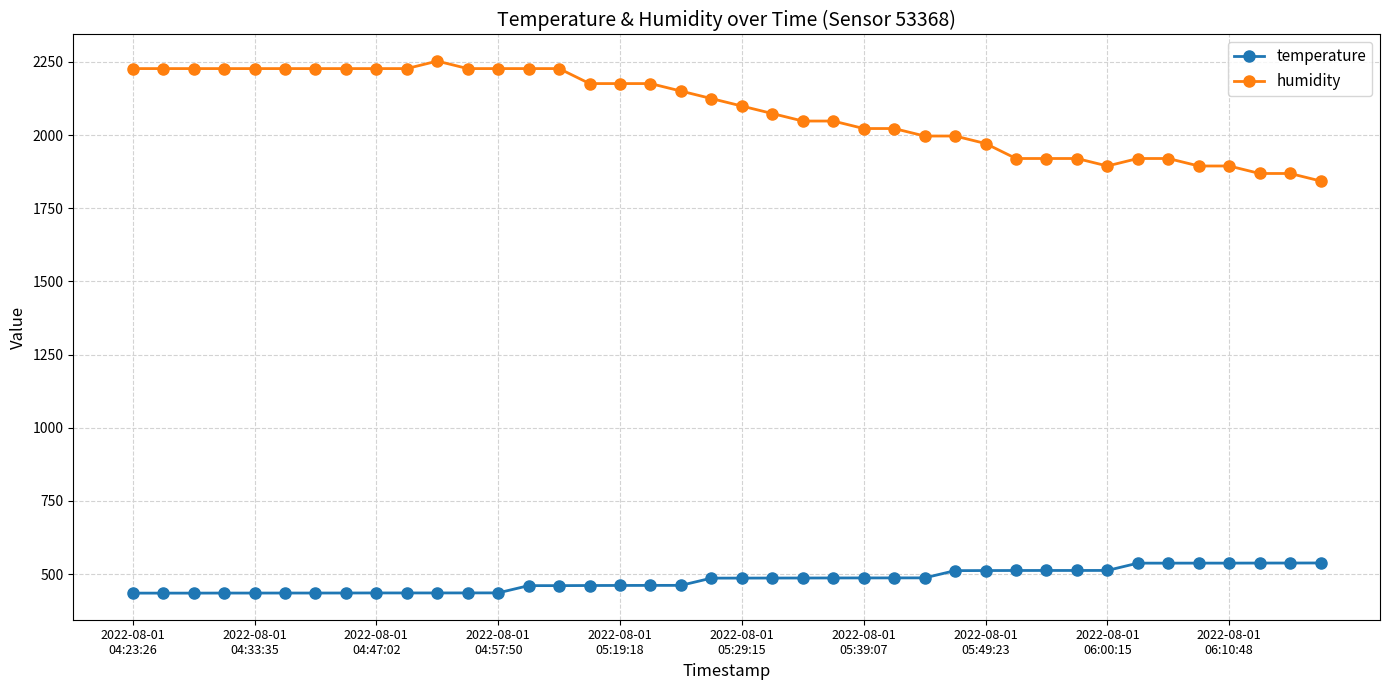

How many values in the temperature series are below 486?

19